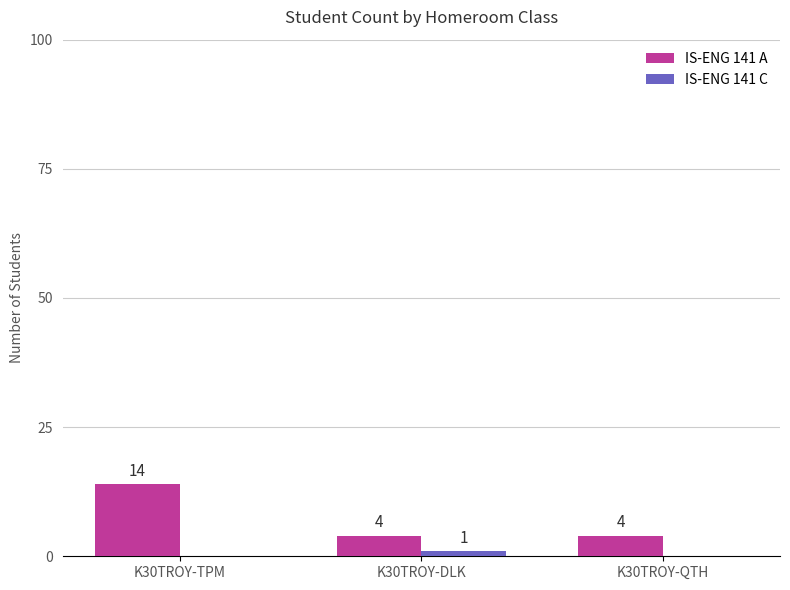

Which category has the highest value across all series?

K30TROY-TPM